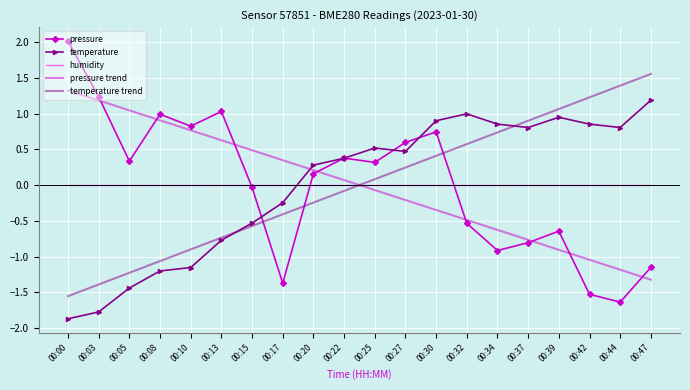

Where do temperature and humidity first cross each other?

00:17 and 00:20